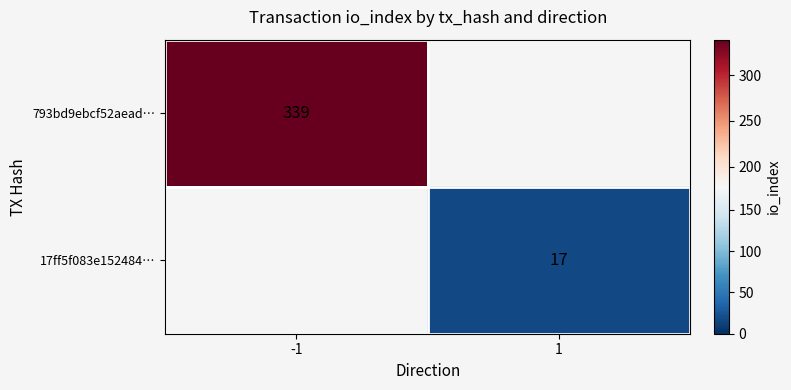

The 17ff5f083e152484… series shows 9 at 1. True or false?

False